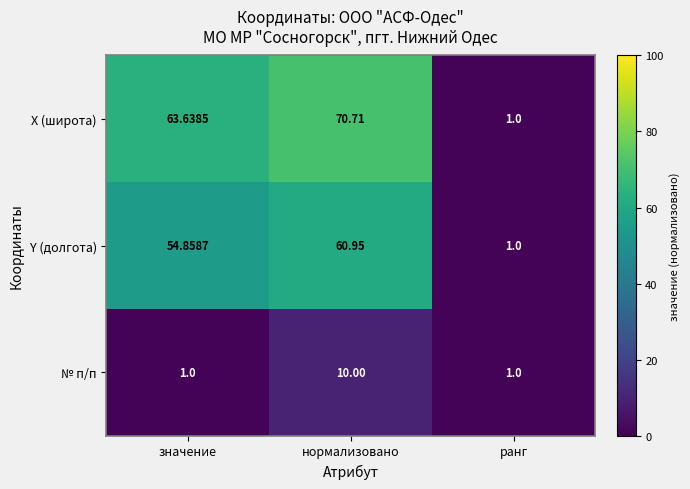

Which label corresponds to the largest value in the chart?

нормализовано